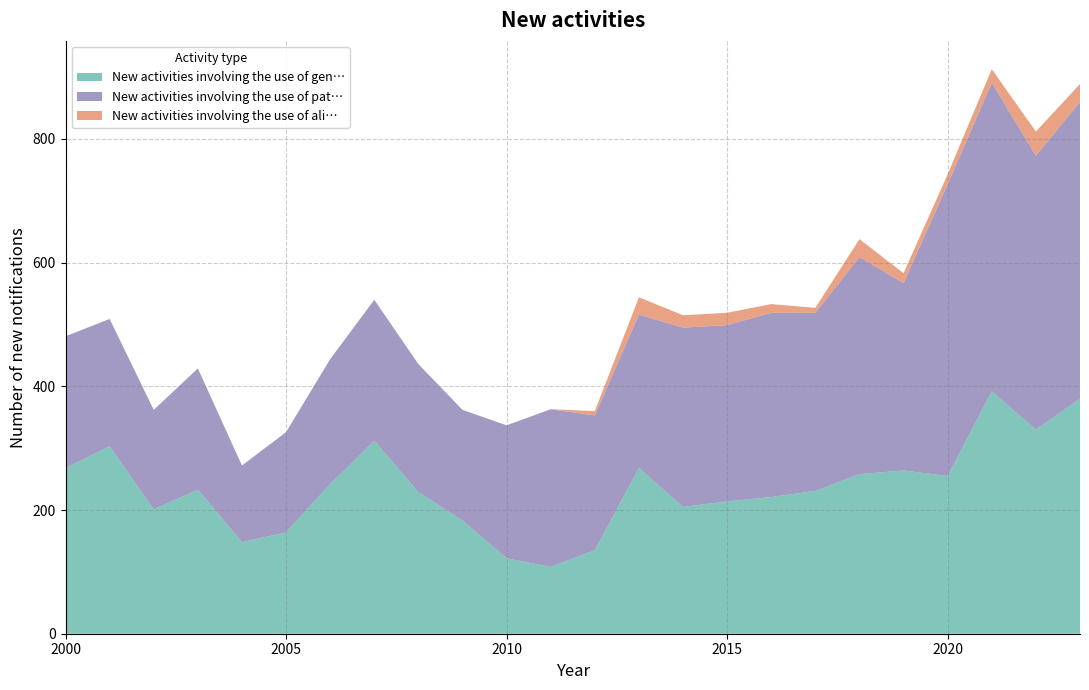

Reading left to right, what are all the values shown in this chart?

New activities involving the use of gen…: 2000=268	2001=303	2002=201	2003=233	2004=148	2005=164	2006=242	2007=312	2008=229	2009=183	2010=122	2011=108	2012=135	2013=268	2014=205	2015=214	2016=221	2017=231	2018=258	2019=264	2020=255	2021=392	2022=330	2023=380
New activities involving the use of pat…: 2000=213	2001=206	2002=161	2003=196	2004=124	2005=162	2006=202	2007=228	2008=207	2009=179	2010=215	2011=255	2012=218	2013=248	2014=290	2015=285	2016=298	2017=288	2018=351	2019=303	2020=472	2021=499	2022=443	2023=480
New activities involving the use of ali…: 2000=0	2001=0	2002=0	2003=0	2004=0	2005=0	2006=0	2007=0	2008=0	2009=0	2010=0	2011=0	2012=7	2013=28	2014=20	2015=20	2016=14	2017=8	2018=29	2019=16	2020=16	2021=22	2022=39	2023=29